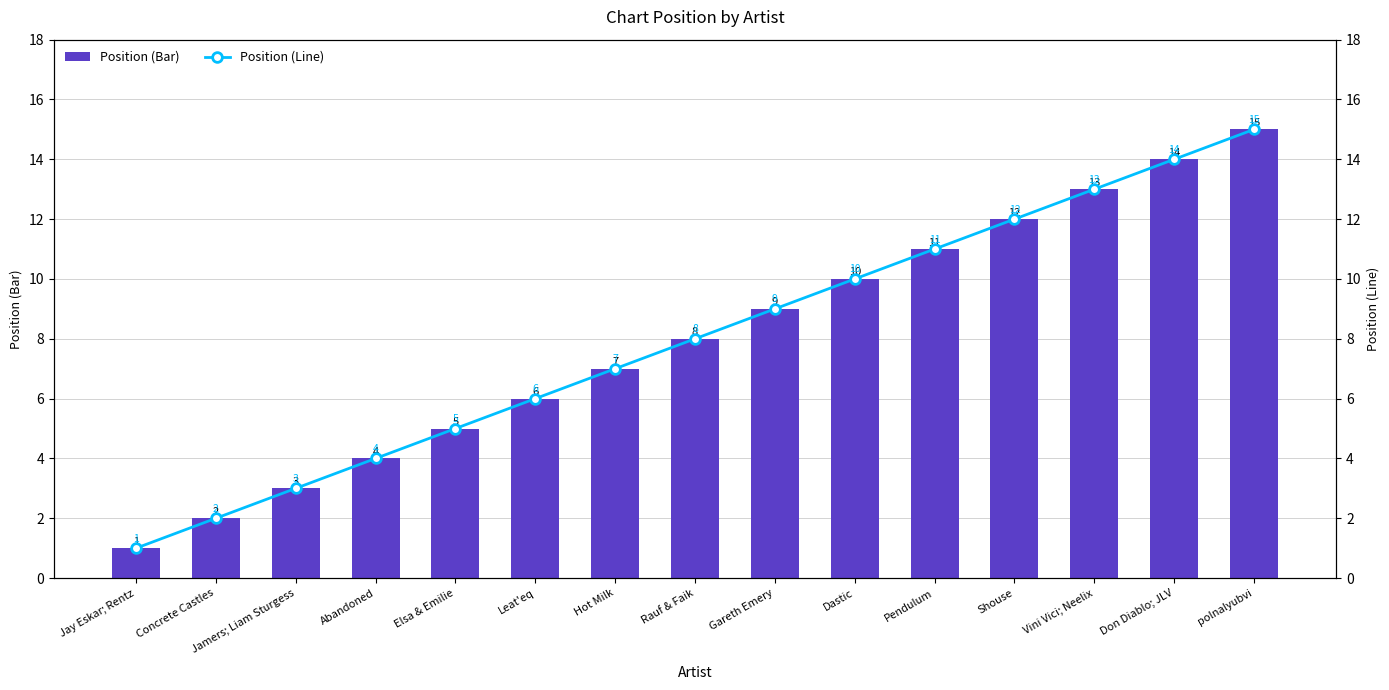

What is the sum of all Position (Bar) values?

120